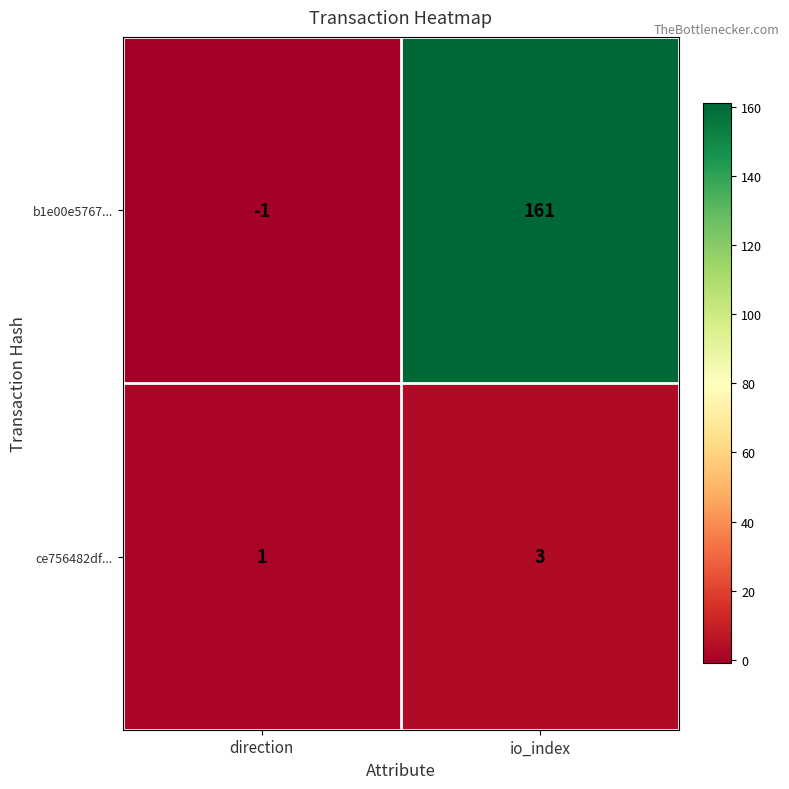

At how many categories does at least one series exceed 51?

1